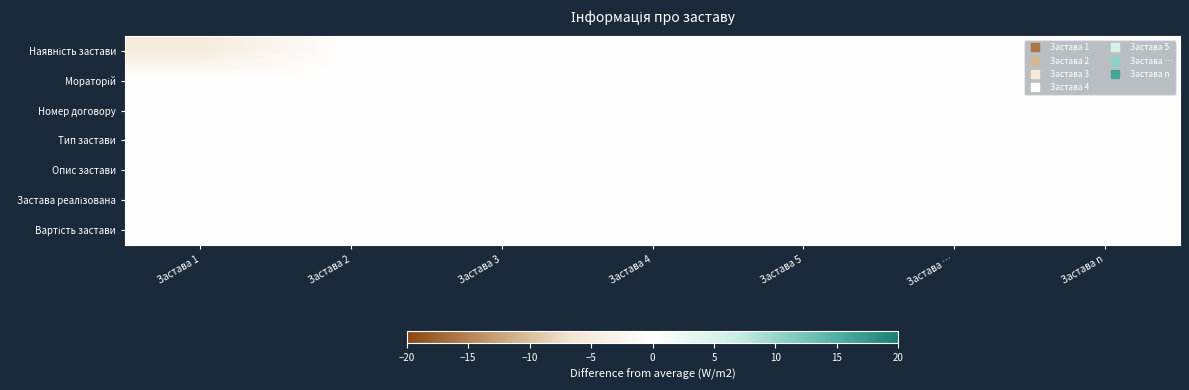

What is the smallest value displayed?

-5